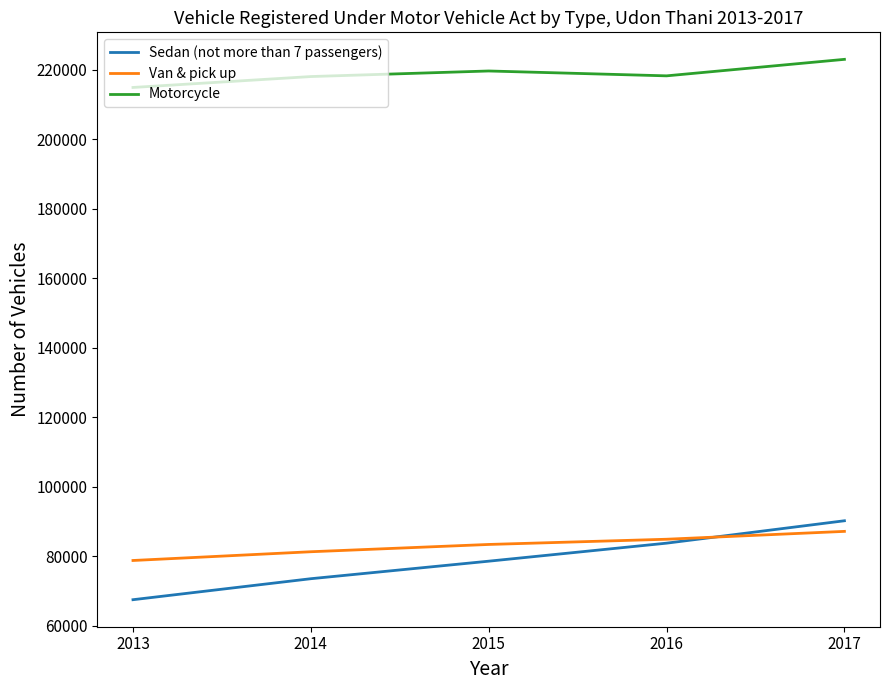

What is the average value of the Van & pick up series?

83048